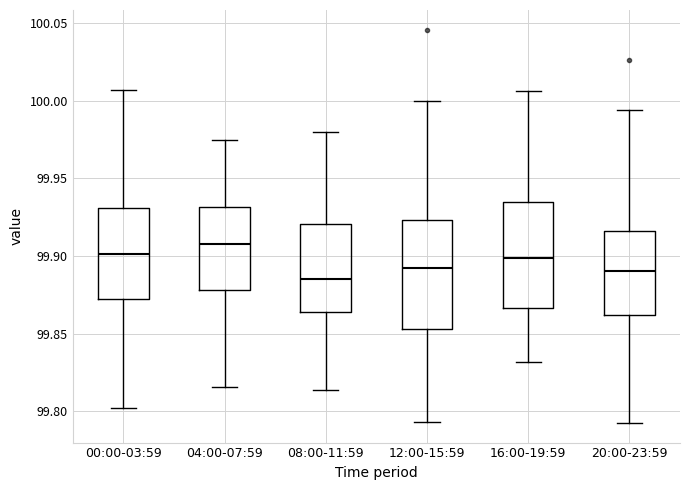

Reading left to right, transcribe this box plot: for each box, give where its median line is, the range the box spans, and where its two whiskers end, as read against the y-axis. The values are not printed on the chart, so give them approximately, as read against the axis.

00:00-03:59: median 99.900, box 99.870 to 99.930, whiskers 99.800 to 100.005
04:00-07:59: median 99.910, box 99.880 to 99.930, whiskers 99.815 to 99.975
08:00-11:59: median 99.885, box 99.865 to 99.920, whiskers 99.815 to 99.980
12:00-15:59: median 99.895, box 99.855 to 99.925, whiskers 99.795 to 100.000
16:00-19:59: median 99.900, box 99.865 to 99.935, whiskers 99.830 to 100.005
20:00-23:59: median 99.890, box 99.860 to 99.915, whiskers 99.795 to 99.995